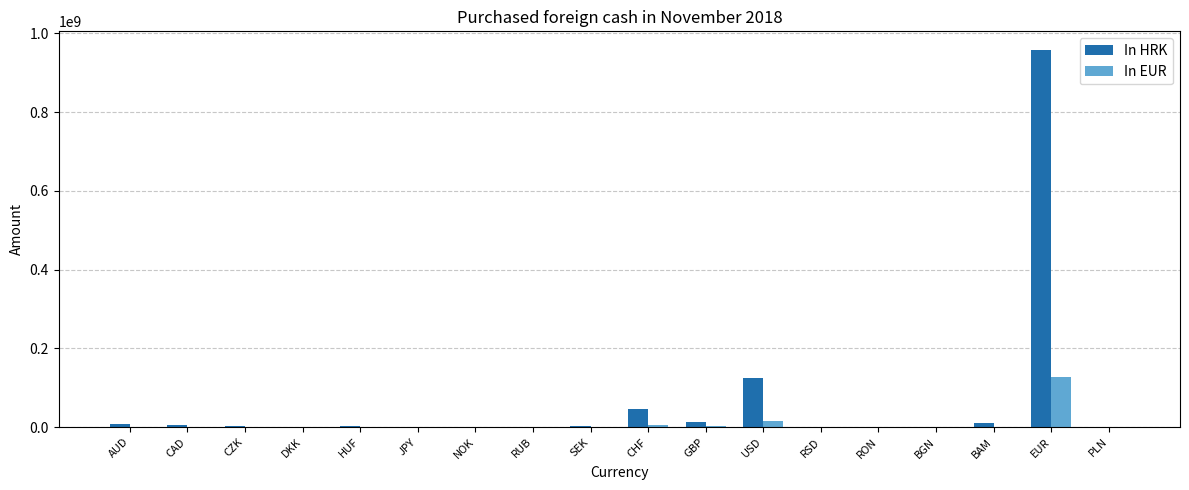

At which category is the sum across all series the highest?

EUR